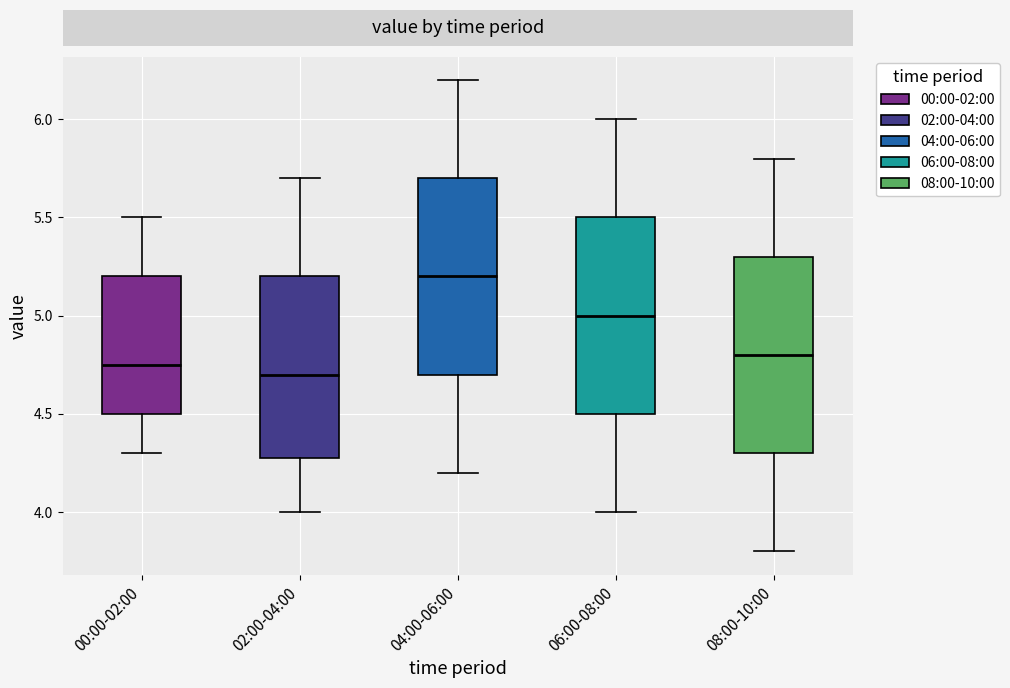

Reading left to right, read every box against the y-axis: the position of its median line, the range the box covers, and the ends of its whiskers. The values are not printed on the chart, so give them approximately, as read against the axis.

00:00-02:00: median 4.75, box 4.50 to 5.20, whiskers 4.30 to 5.50
02:00-04:00: median 4.70, box 4.30 to 5.20, whiskers 4.00 to 5.70
04:00-06:00: median 5.20, box 4.70 to 5.70, whiskers 4.20 to 6.20
06:00-08:00: median 5.00, box 4.50 to 5.50, whiskers 4.00 to 6.00
08:00-10:00: median 4.80, box 4.30 to 5.30, whiskers 3.80 to 5.80